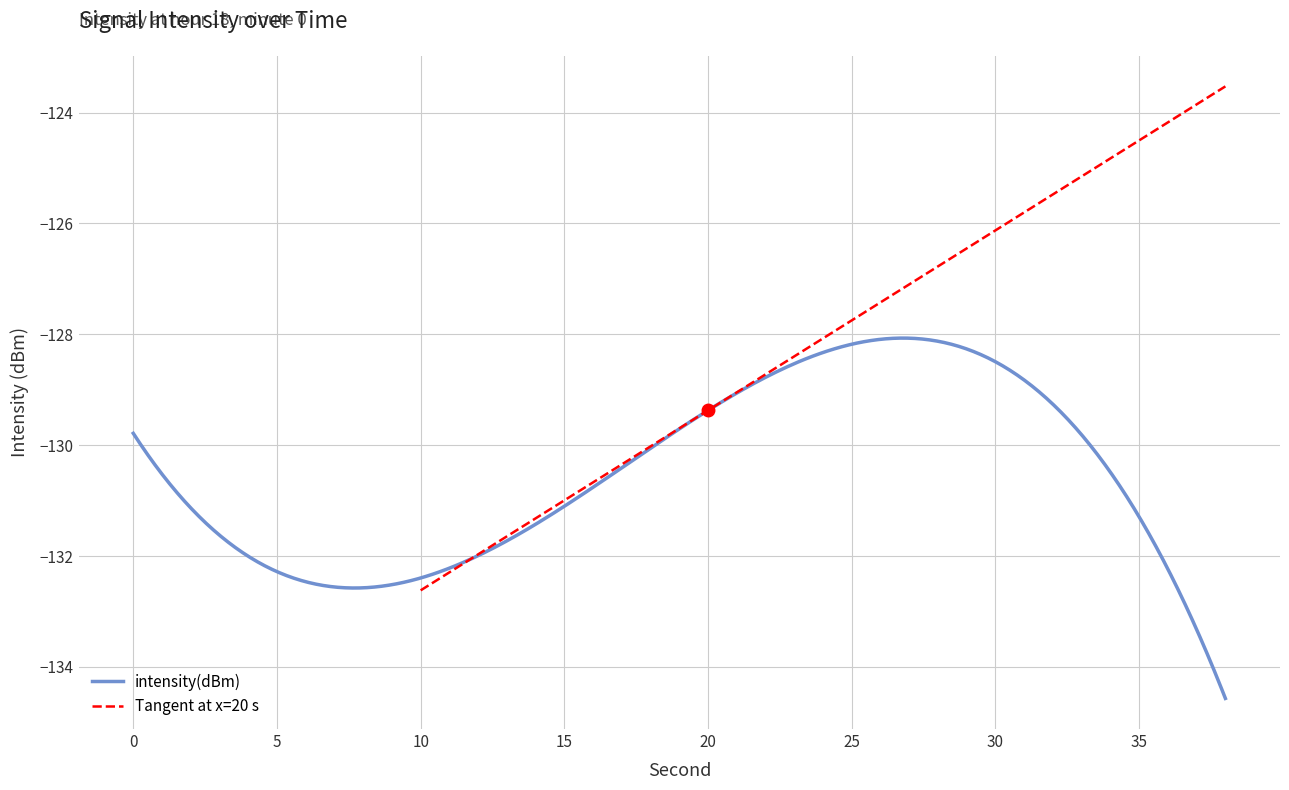

Between 4 and 8, which is larger?

4